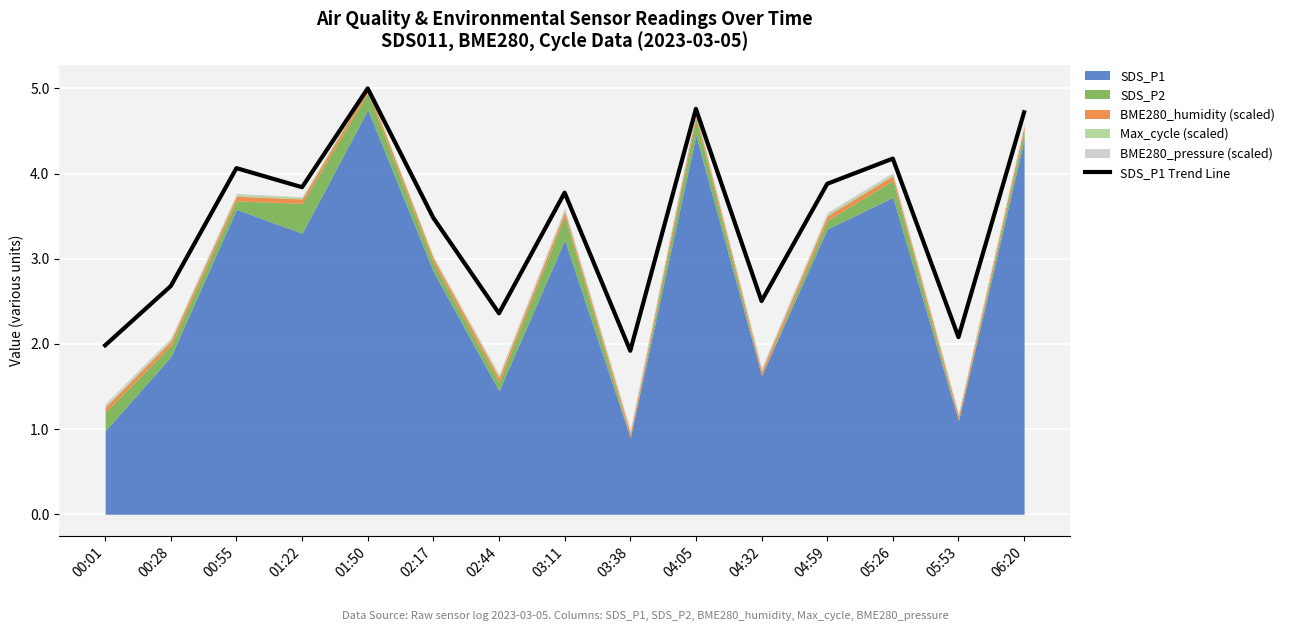

How many categories are shown in the chart?

15